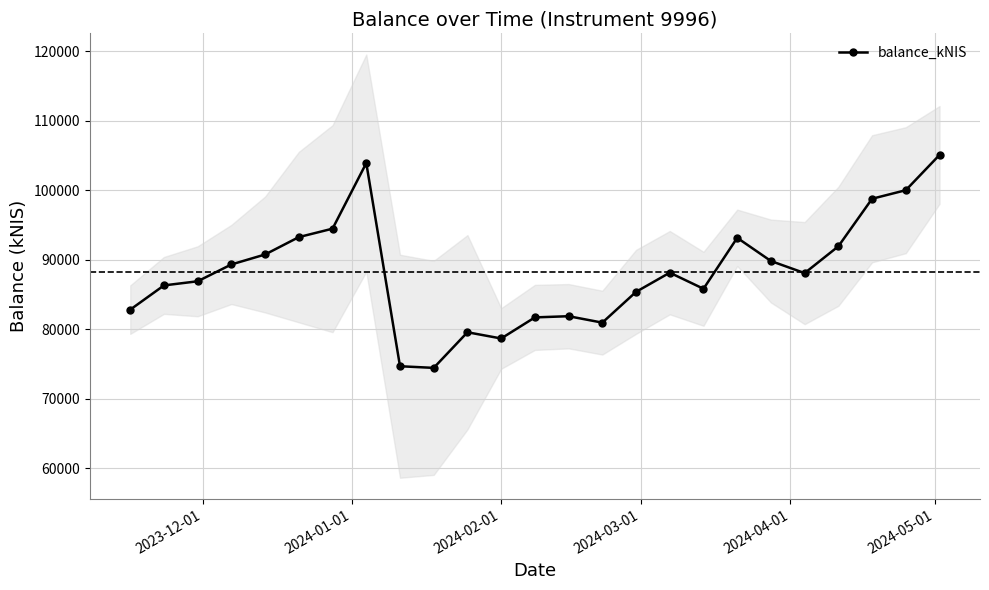

What is the sum of all values?

2206102.9